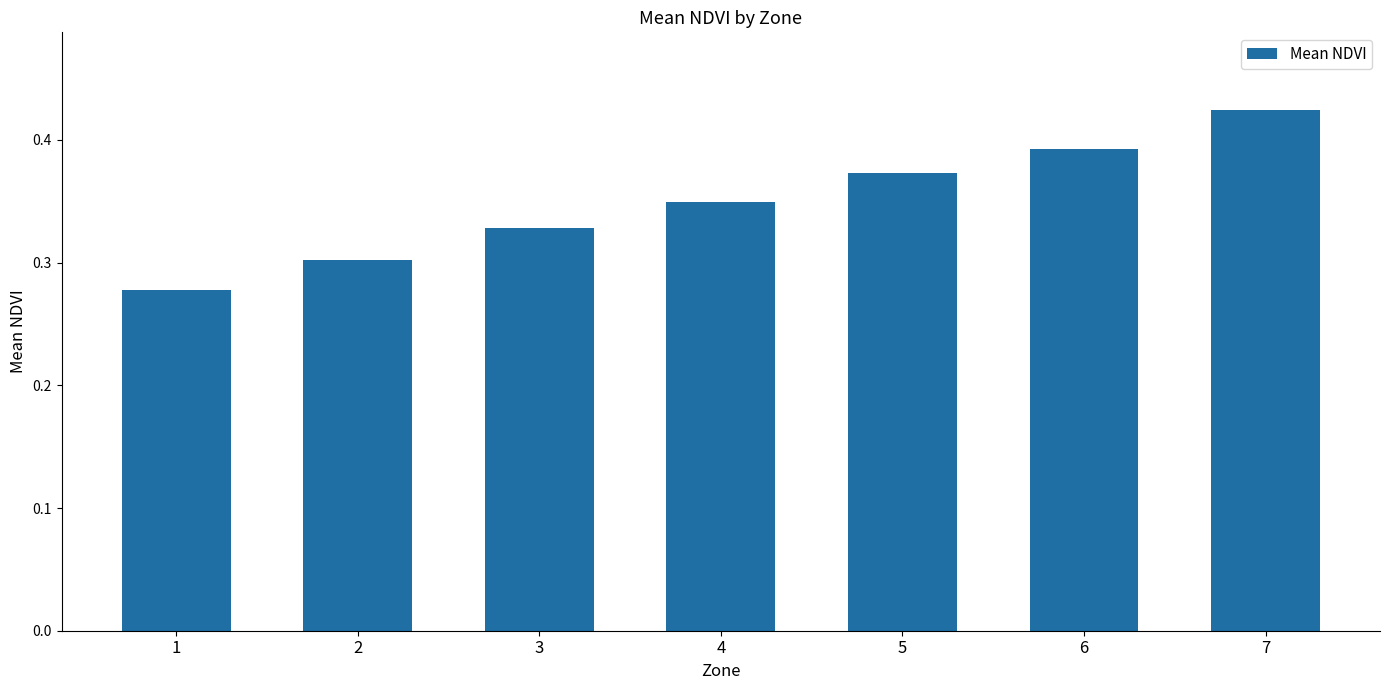

At which label is the value closest to 0?

1